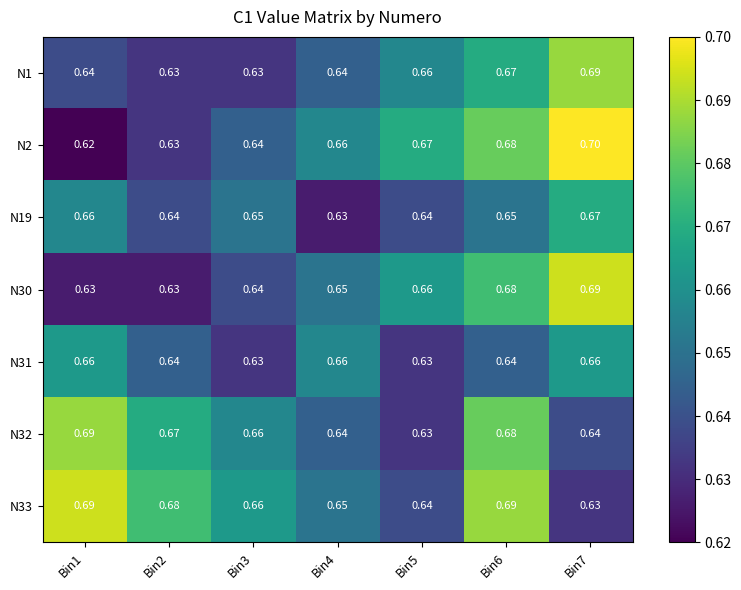

What is the total value across all series at Bin6?

4.7